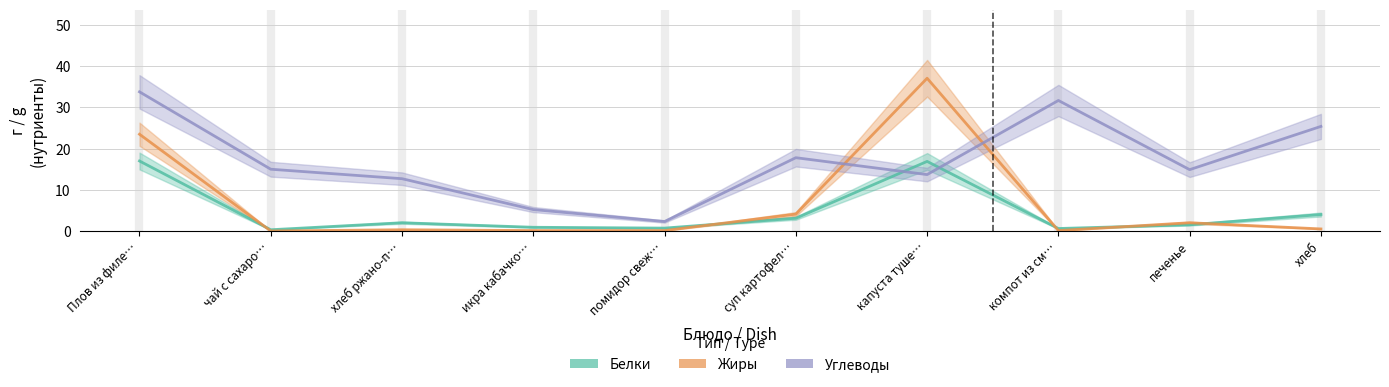

Which category has the highest value in the Жиры series?

капуста туше…